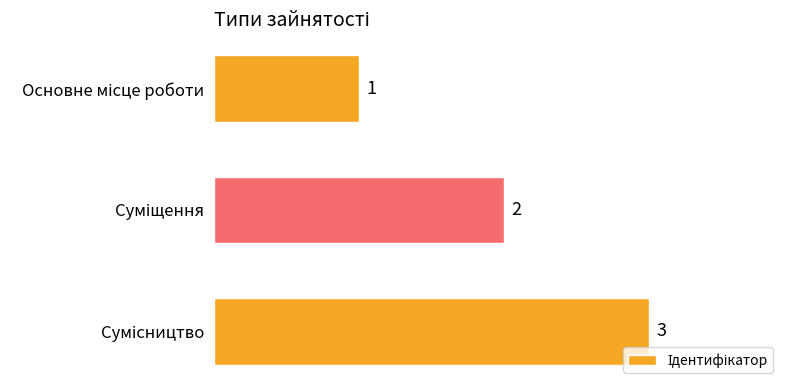

What is the sum of all values?

6